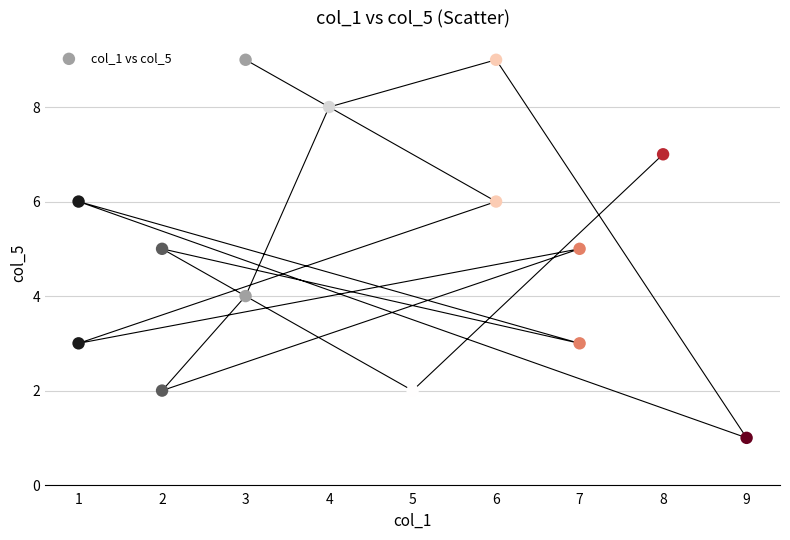

What is the range of Y values (max minus min)?

8